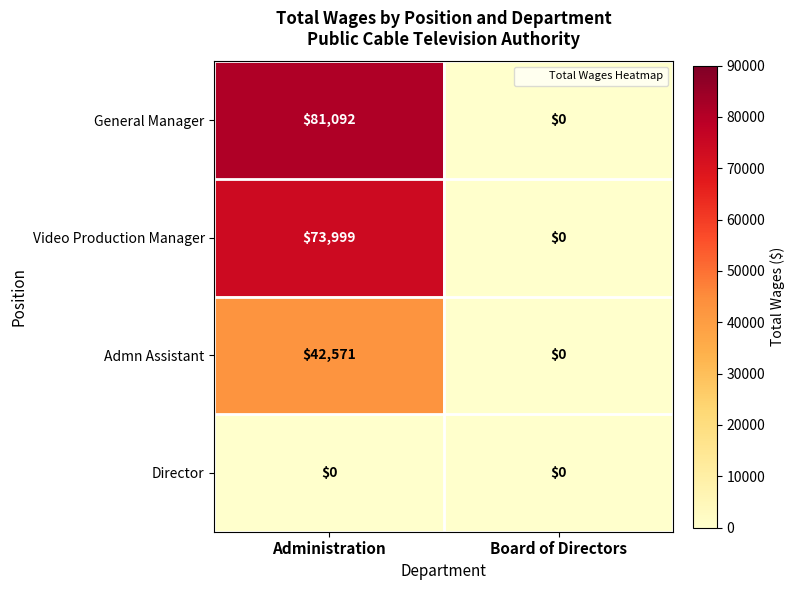

Between Administration and Board of Directors, which series saw the biggest shift?

General Manager